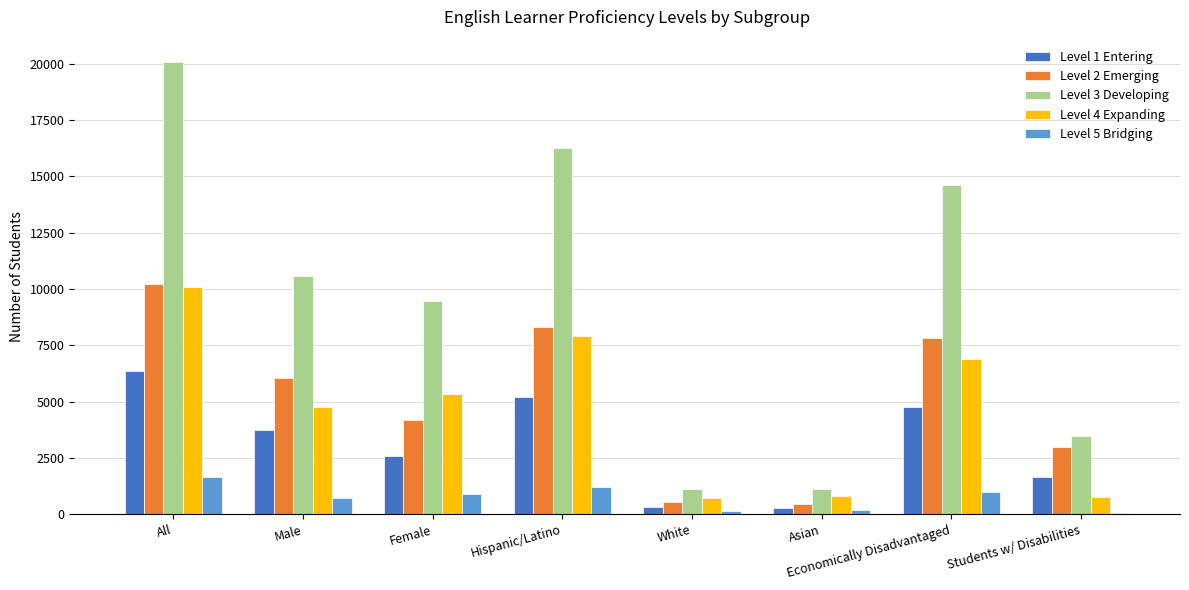

Is it true that Level 3 Developing equals 10589 at Male?

True